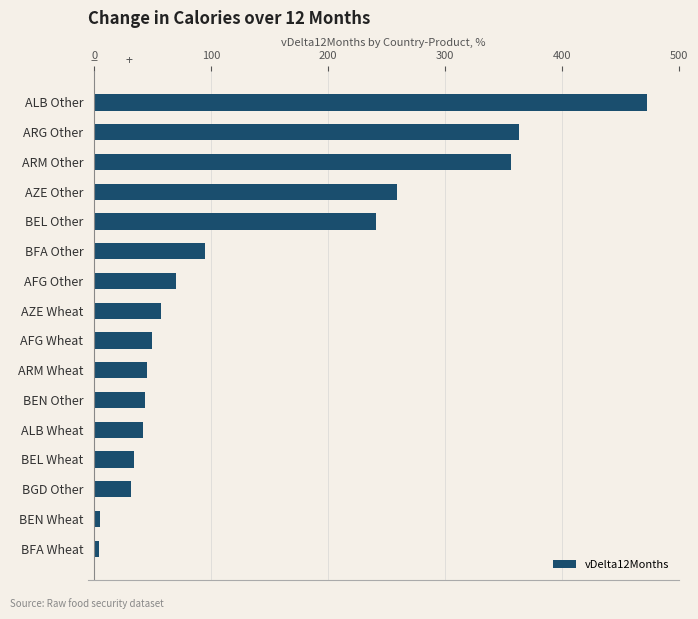

Are the bars horizontal?

Yes